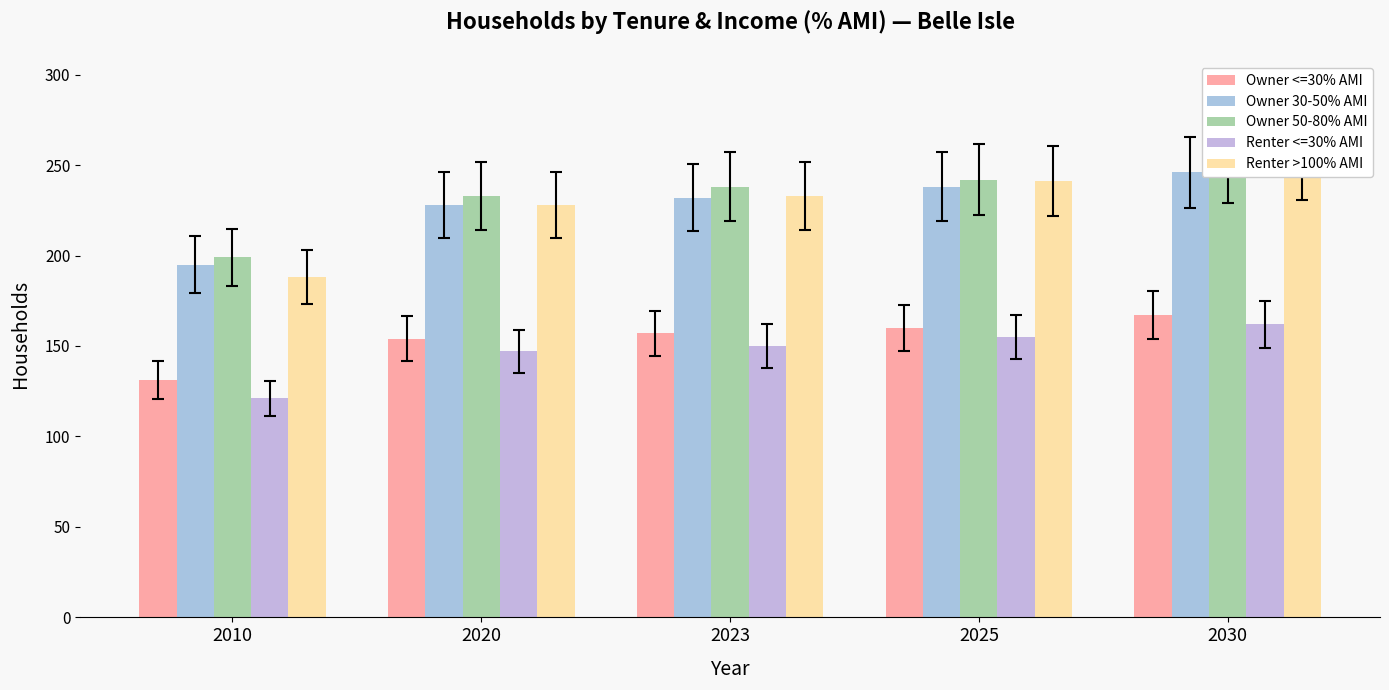

At which label does Owner 50-80% AMI reach its peak?

2030